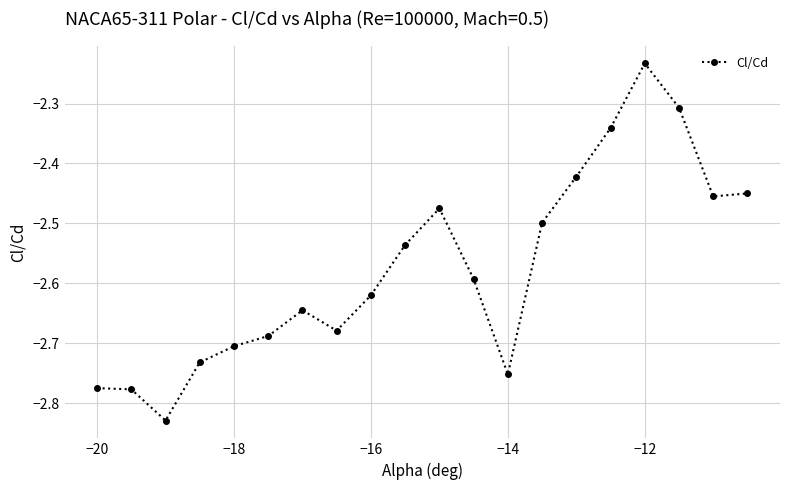

What is the difference between the maximum and minimum values?

0.6